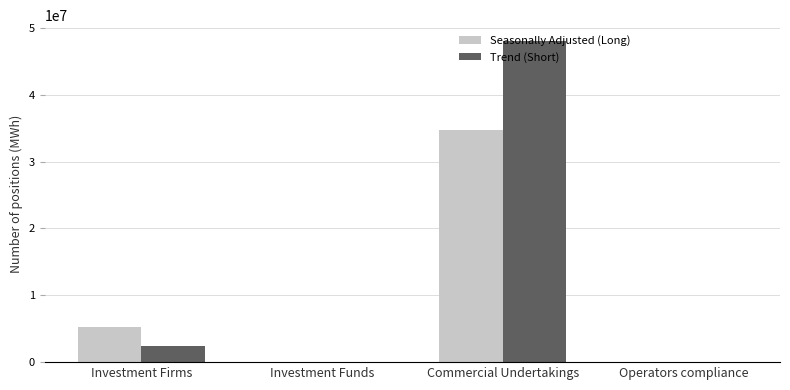

Where is Seasonally Adjusted (Long) nearest to the value 17332652?

Investment Firms